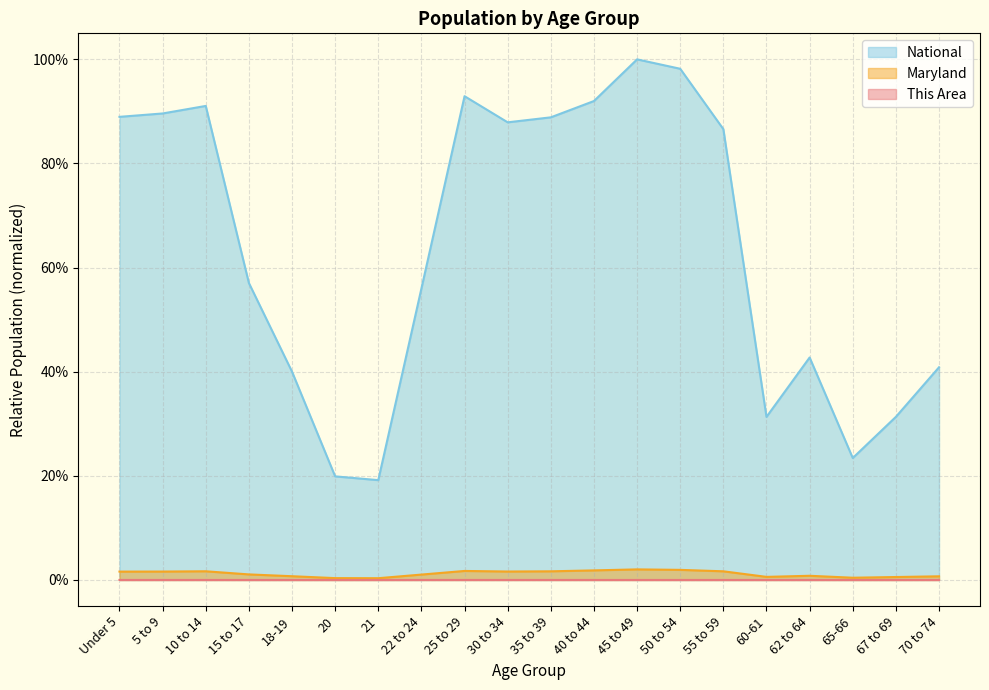

Between 30 to 34 and 62 to 64, which series saw the biggest shift?

National